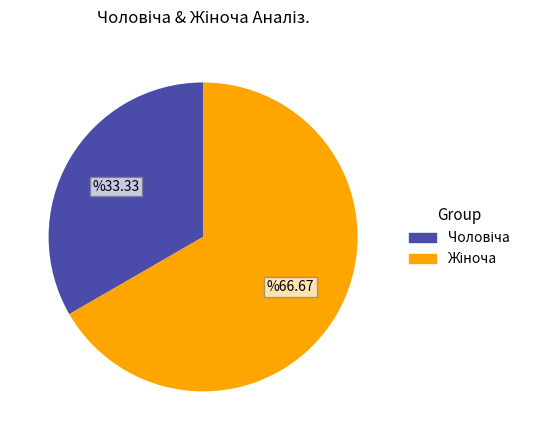

Is there any slice that represents more than half of the pie?

Yes